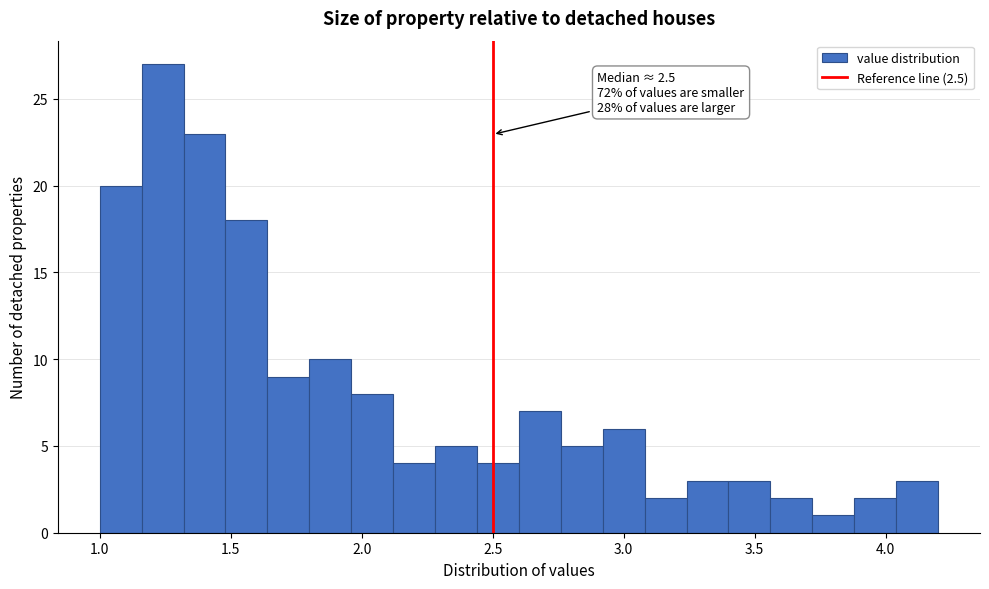

Around what value on the x-axis is the tallest bar? Give the approximate position of its centre, as read against the axis.

1.25